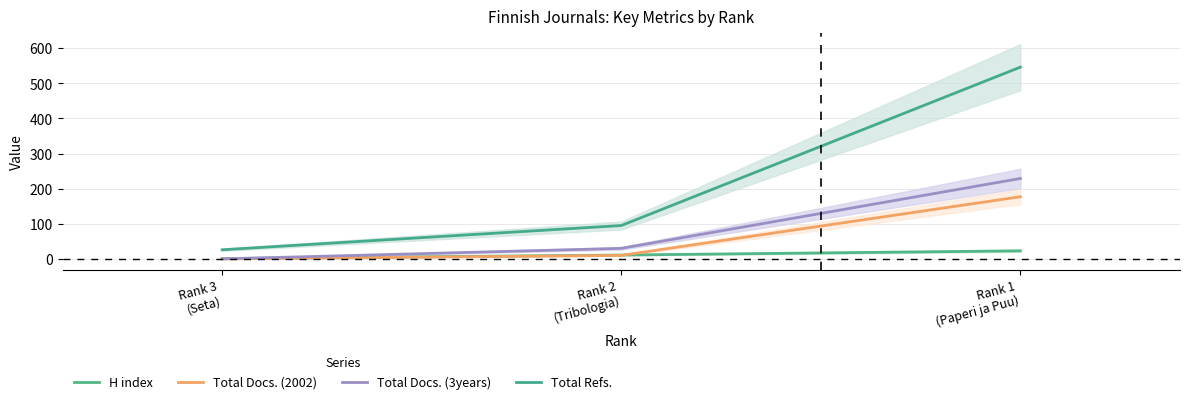

At which label does H index reach its peak?

Rank 1
(Paperi ja Puu)